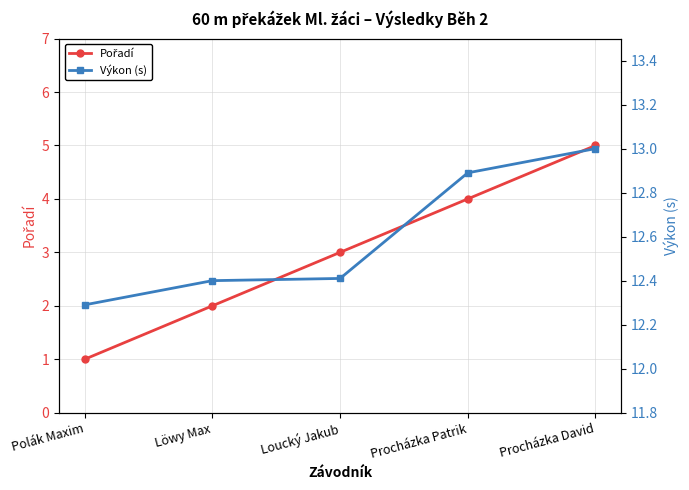

Rank the series by their average value, from lowest to highest.

Pořadí, Výkon (s)